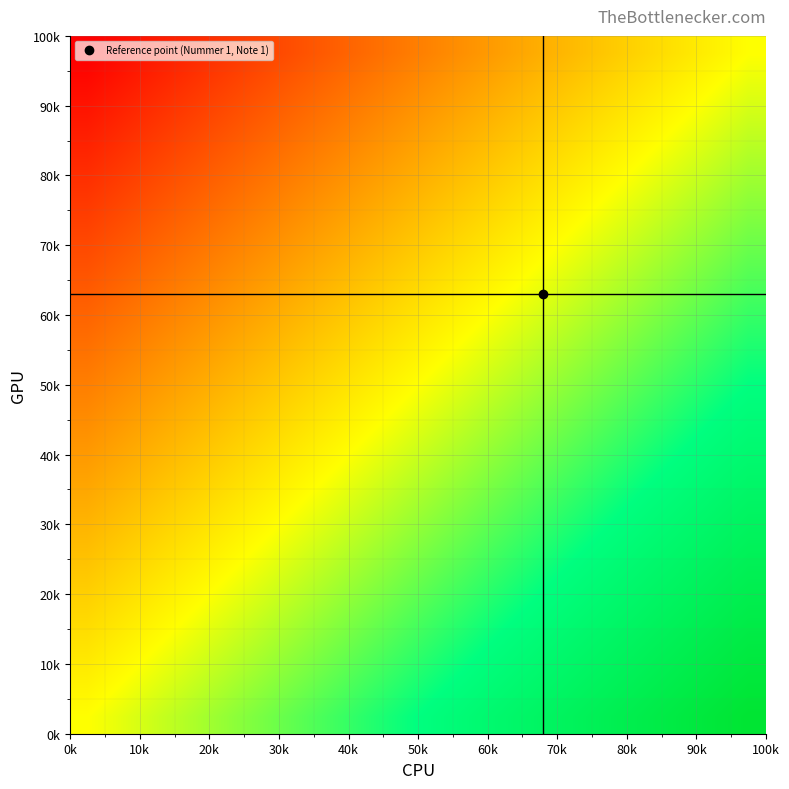

What is the greatest value displayed?

19